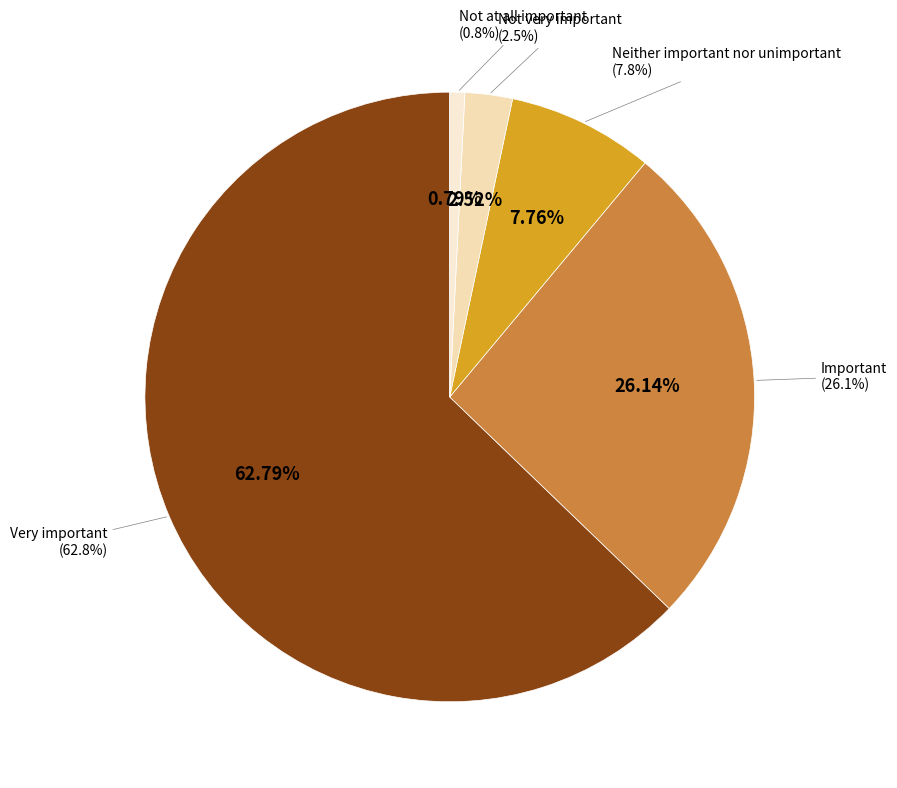

Rank the categories by value from lowest to highest.

Not at all important, Not very important, Neither important nor unimportant, Important, Very important